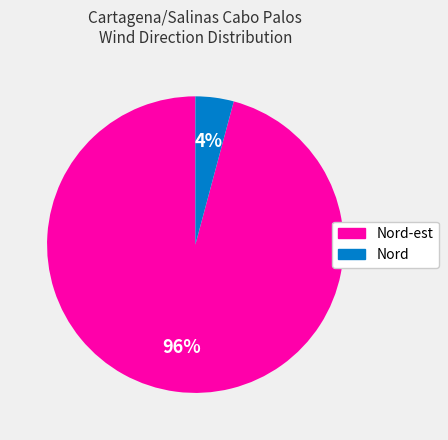

How many segments does this pie chart have?

2